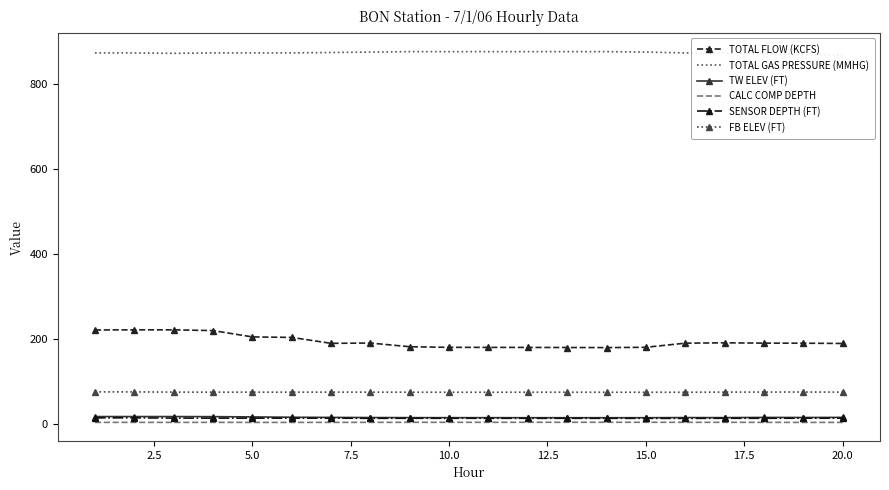

Which series has the largest total across all categories?

TOTAL GAS PRESSURE (MMHG)